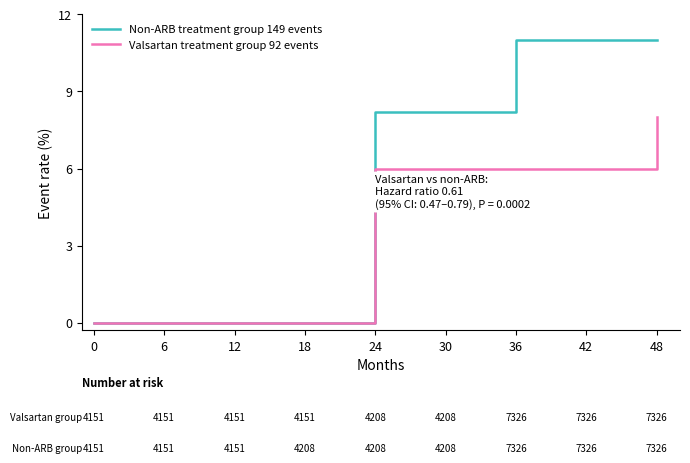

At which label does Valsartan treatment group 92 events reach its peak?

48